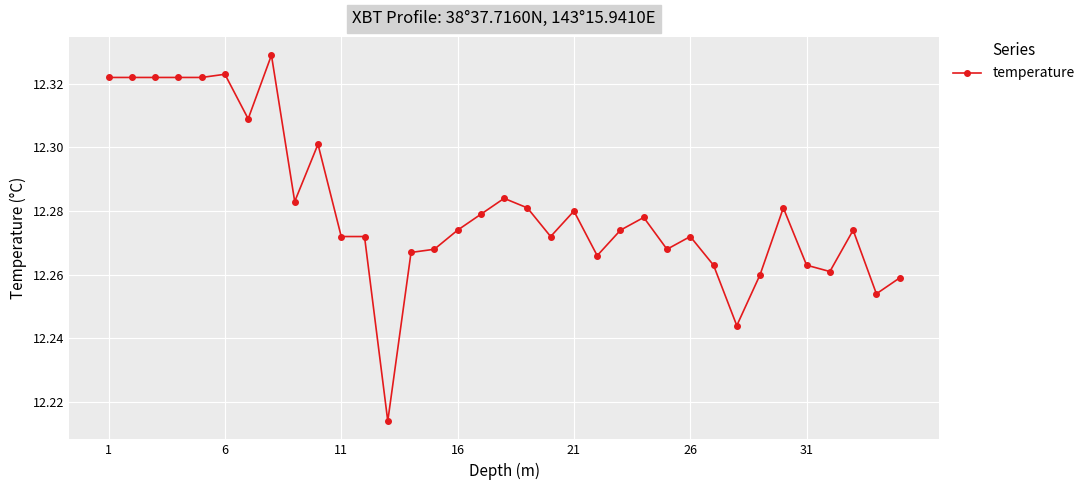

Count the values in the range 12 to 13.

35